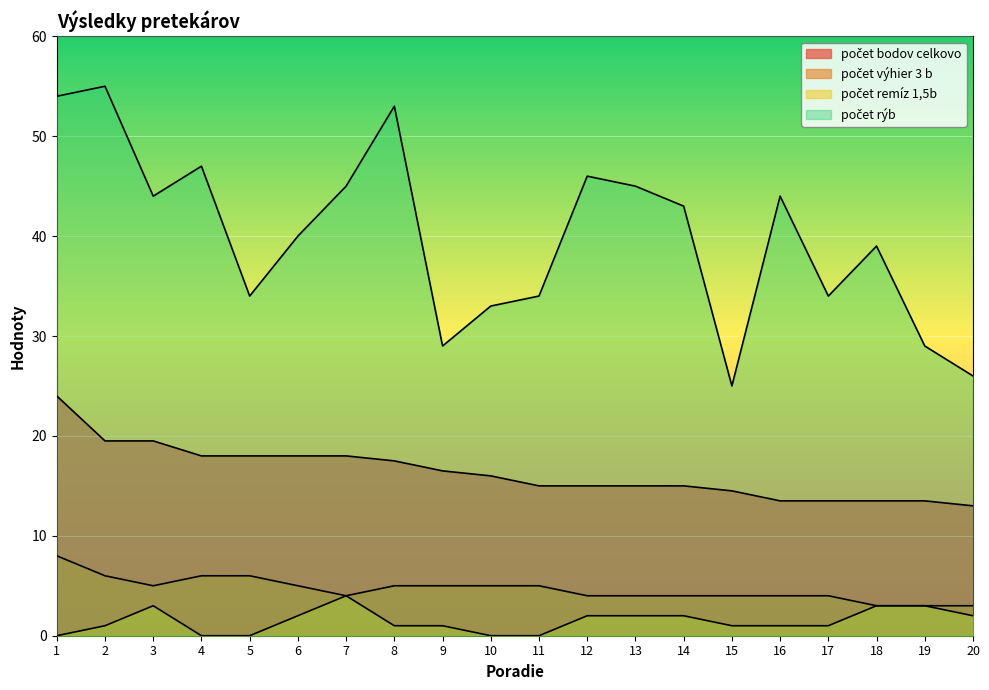

What value does the počet bodov celkovo series have at 11?

15.0